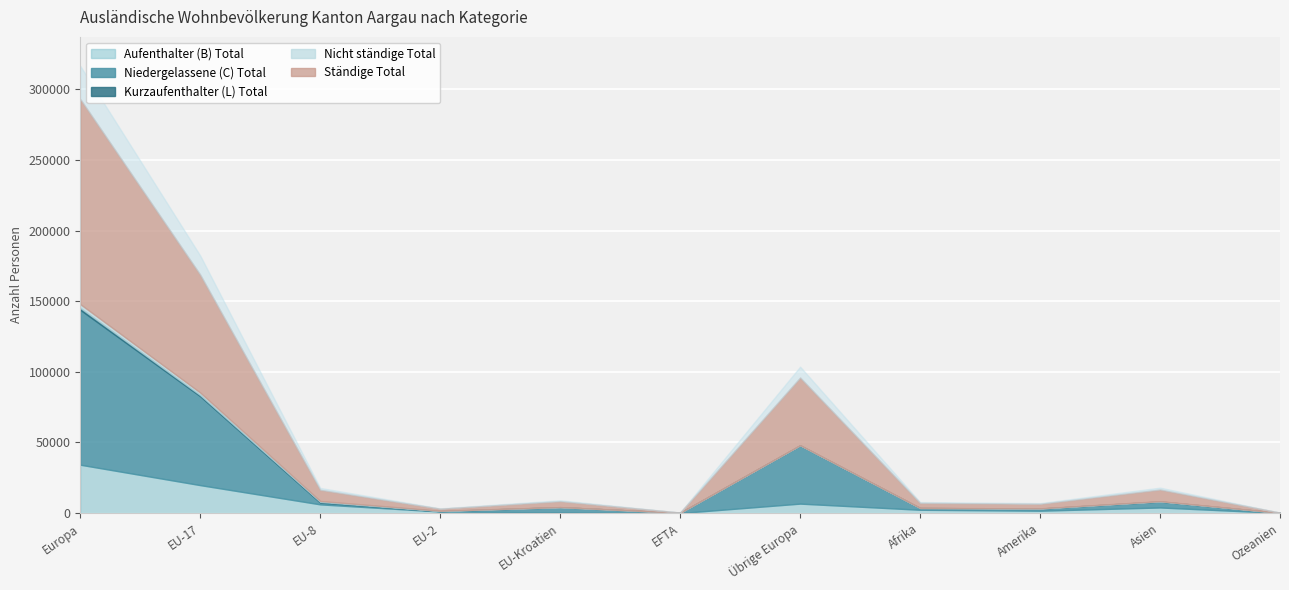

Which series has the largest total across all categories?

Ständige Total